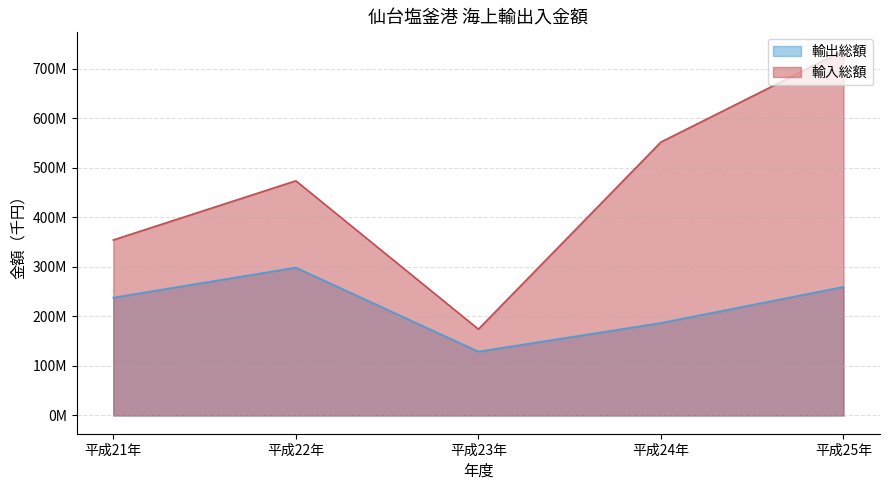

What is the label of the 2nd point from the right?

平成24年